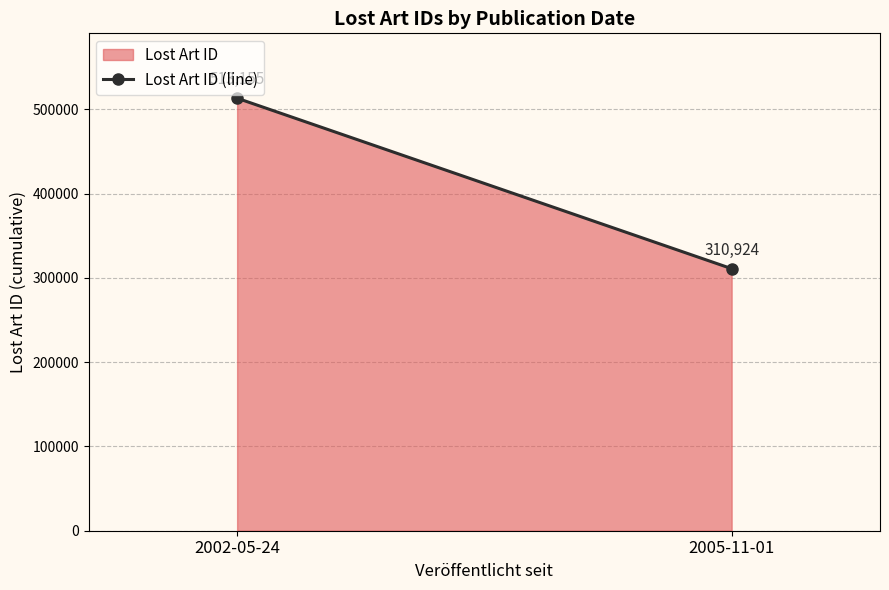

Count the values in the range 310924 to 513155.

2